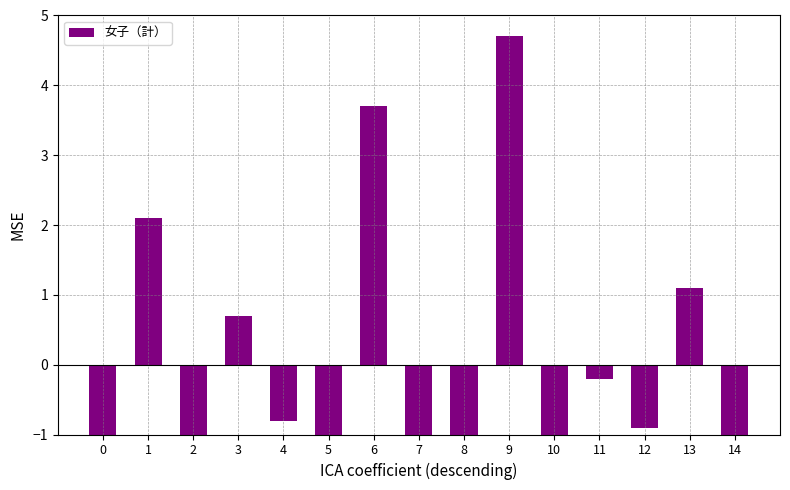

Read the value at 10.

-4.3